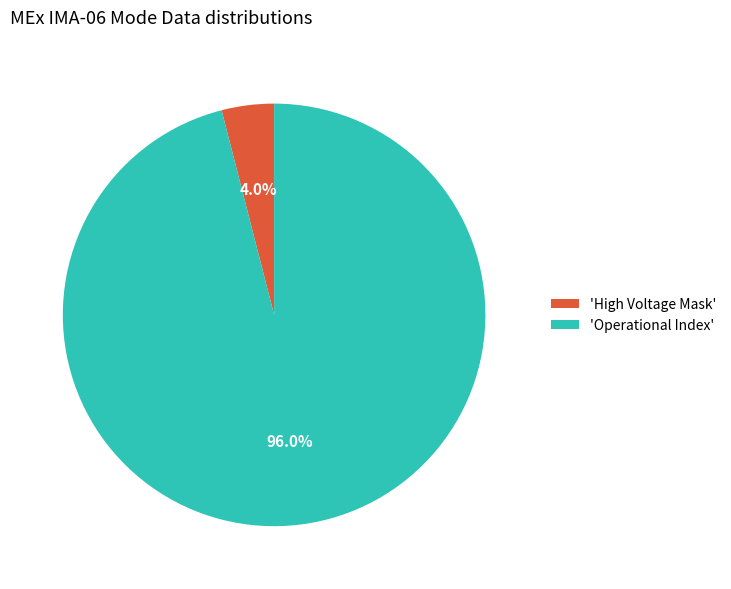

Is there a majority slice in this chart?

Yes